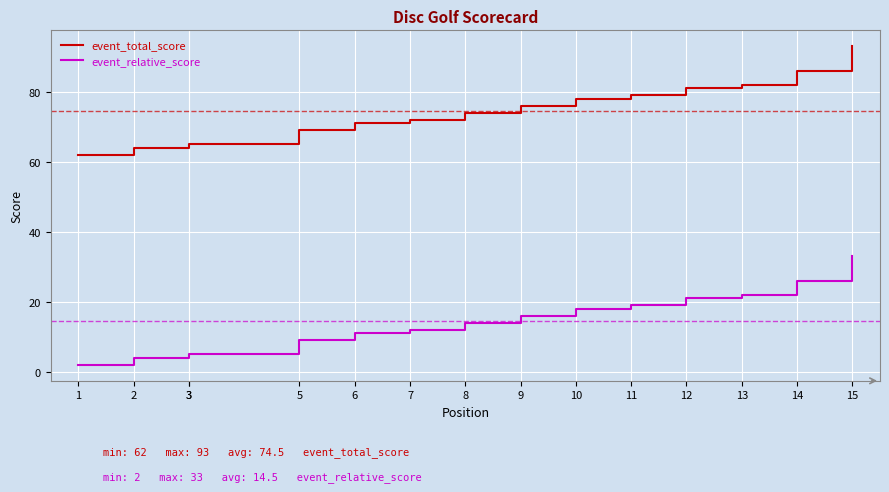

What is the minimum value for event_relative_score?

2